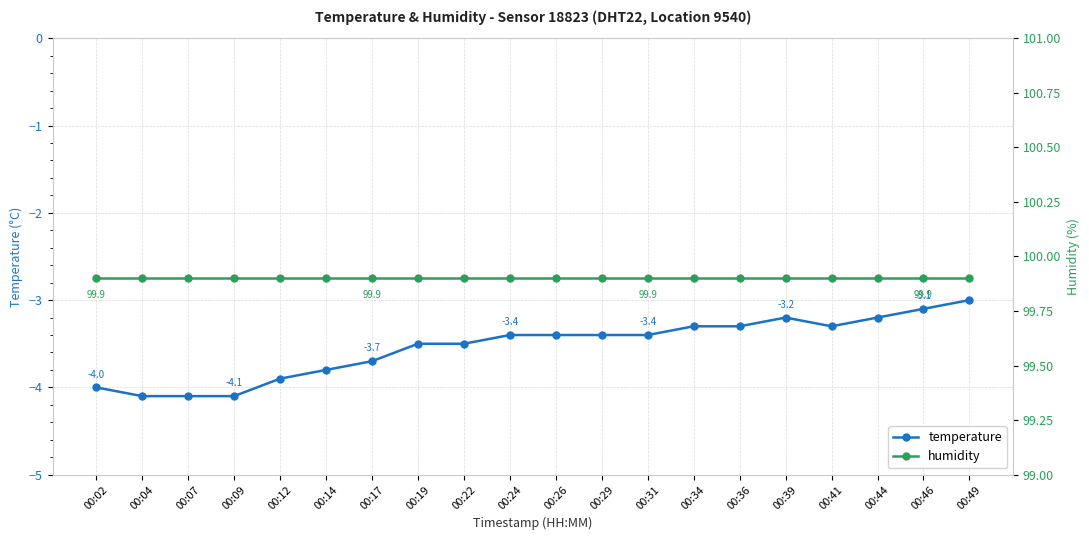

True or false: humidity has more than 2 interior local peaks.

False